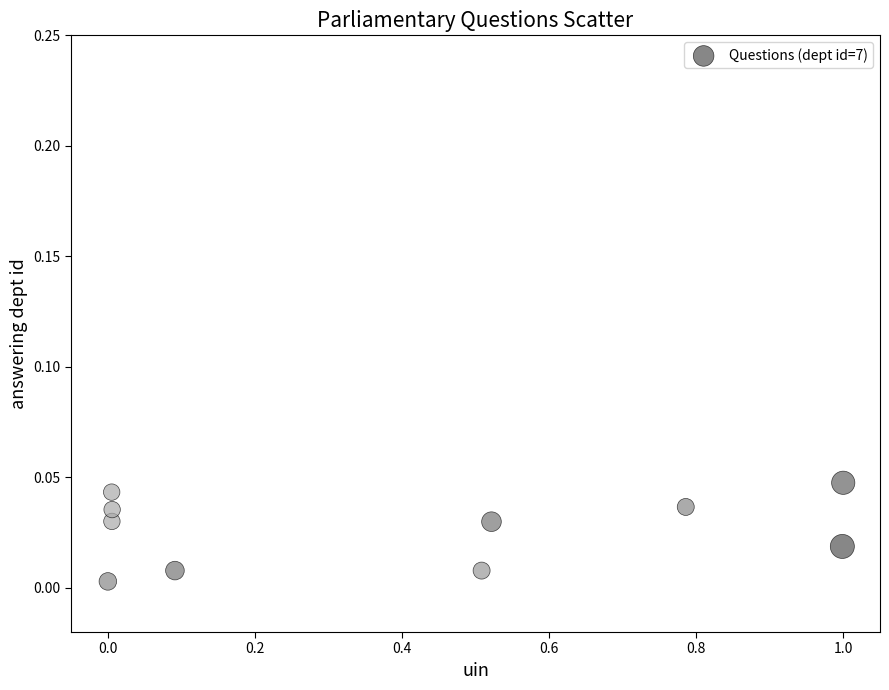

What is the average X value?

0.4